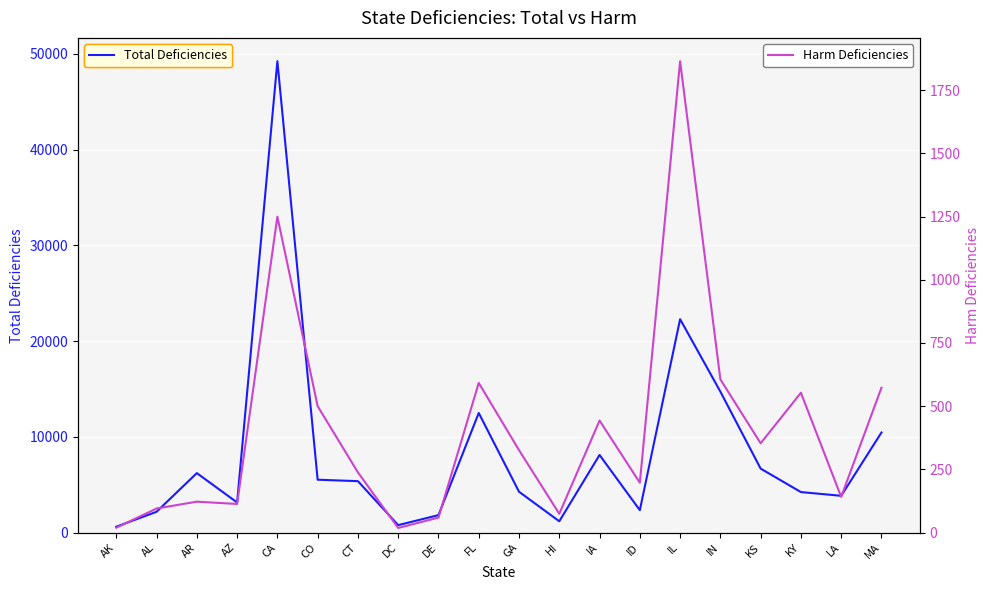

The Total Deficiencies series shows 1709 at KY. True or false?

False